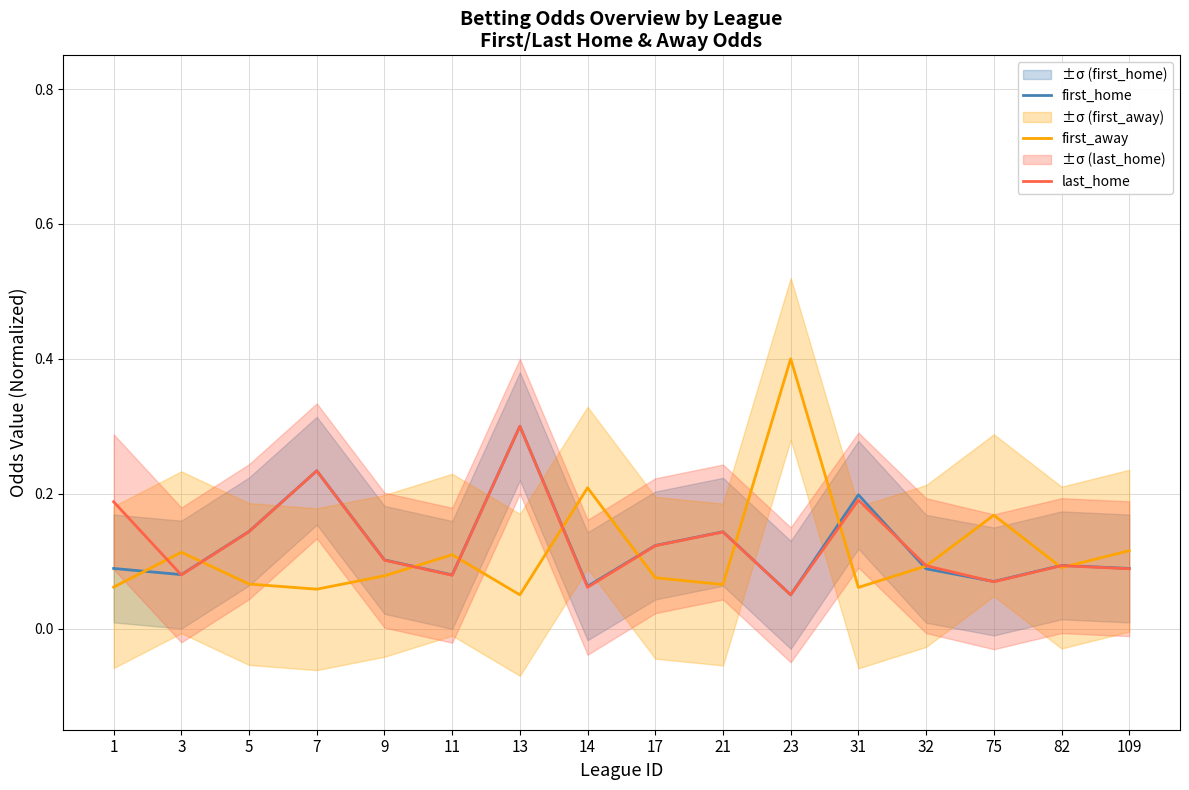

Is this an area chart (filled region under the line)?

No